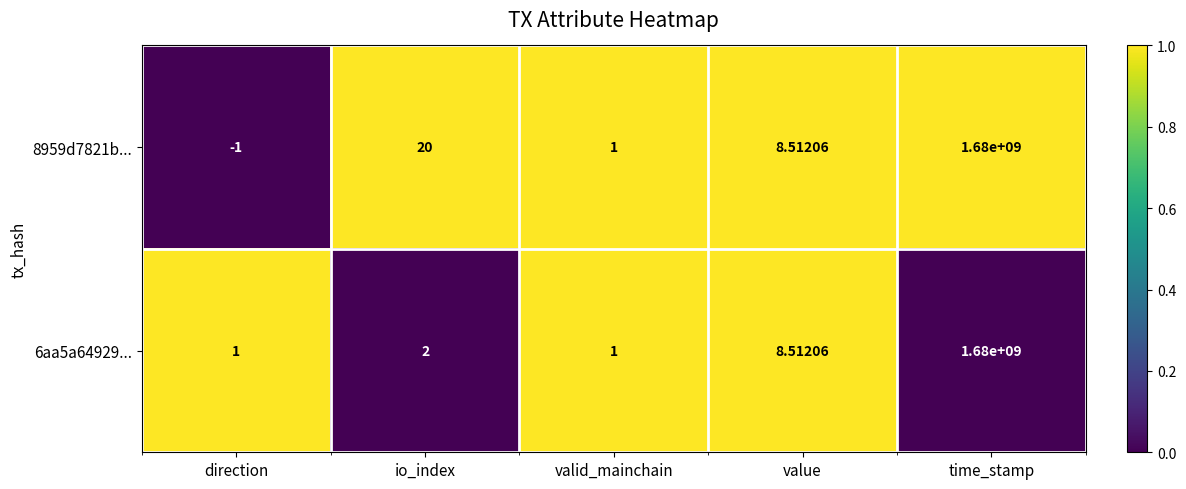

At which label does 8959d7821b... reach its peak?

time_stamp